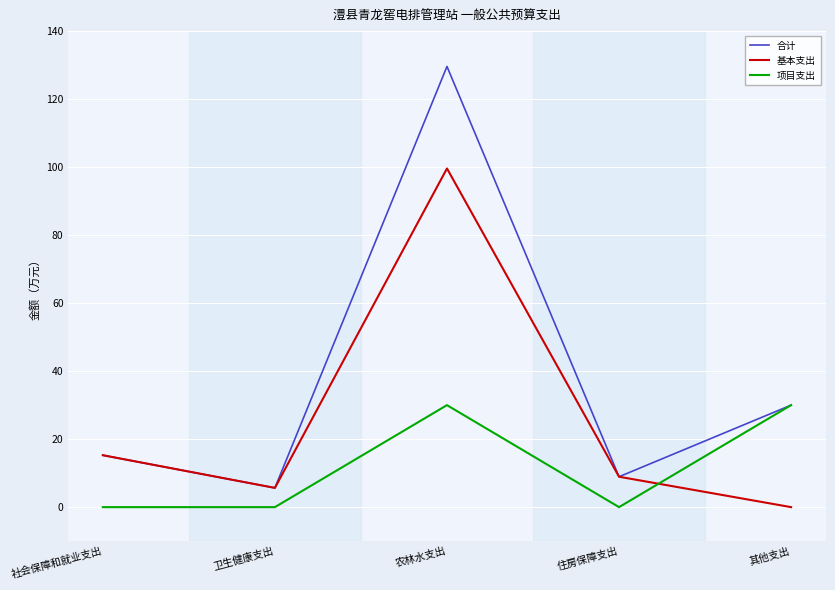

Where does the 合计 series first go above 15?

社会保障和就业支出